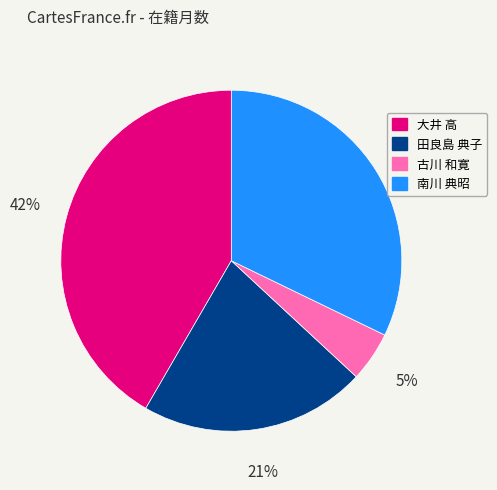

Is there any slice that represents more than half of the pie?

No